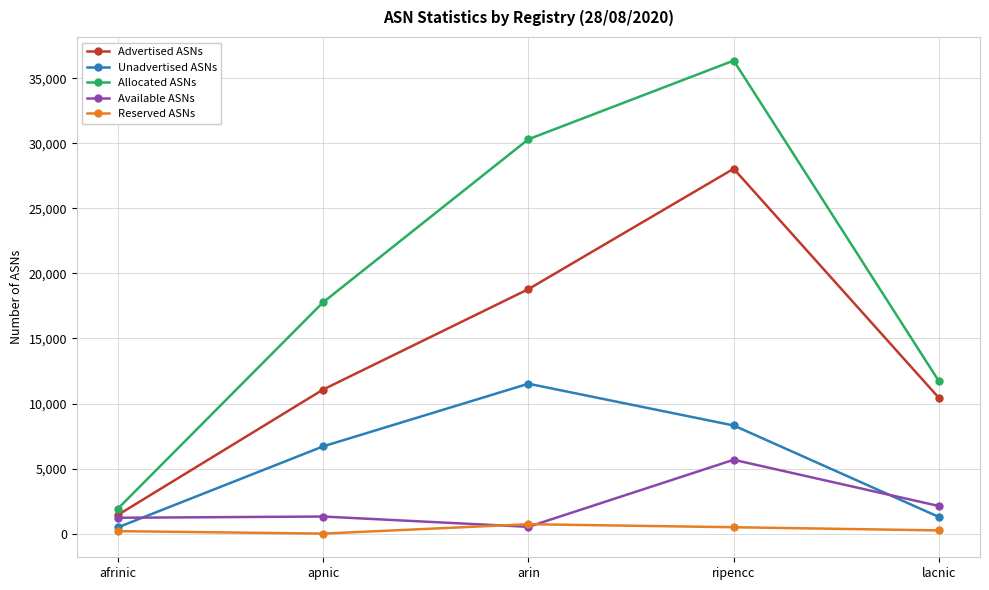

What is the value of the Unadvertised ASNs point at the 1st from the left?

481